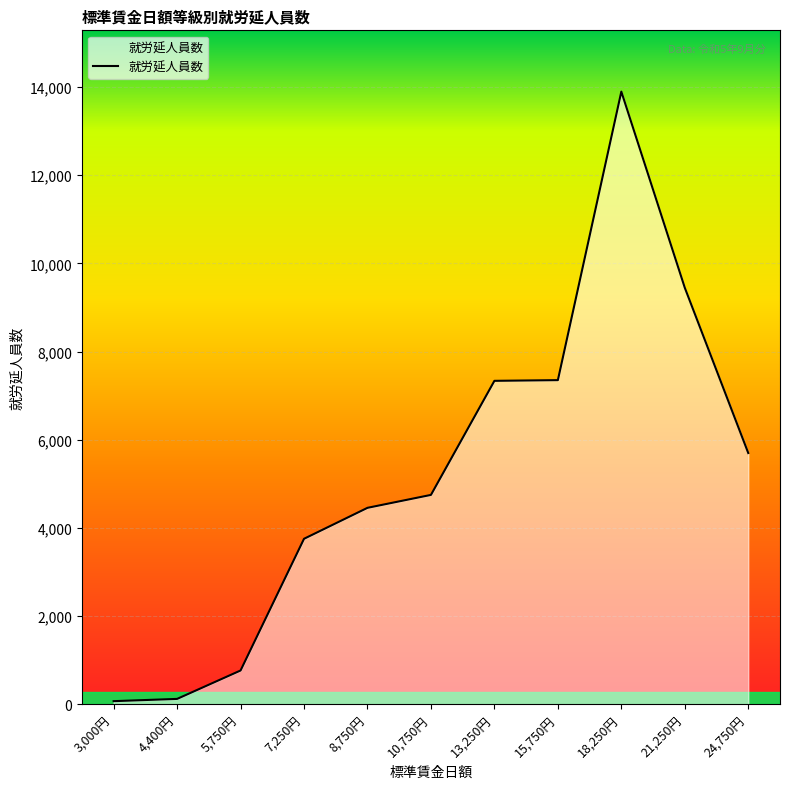

True or false: the data has more than 0 interior local peaks.

True